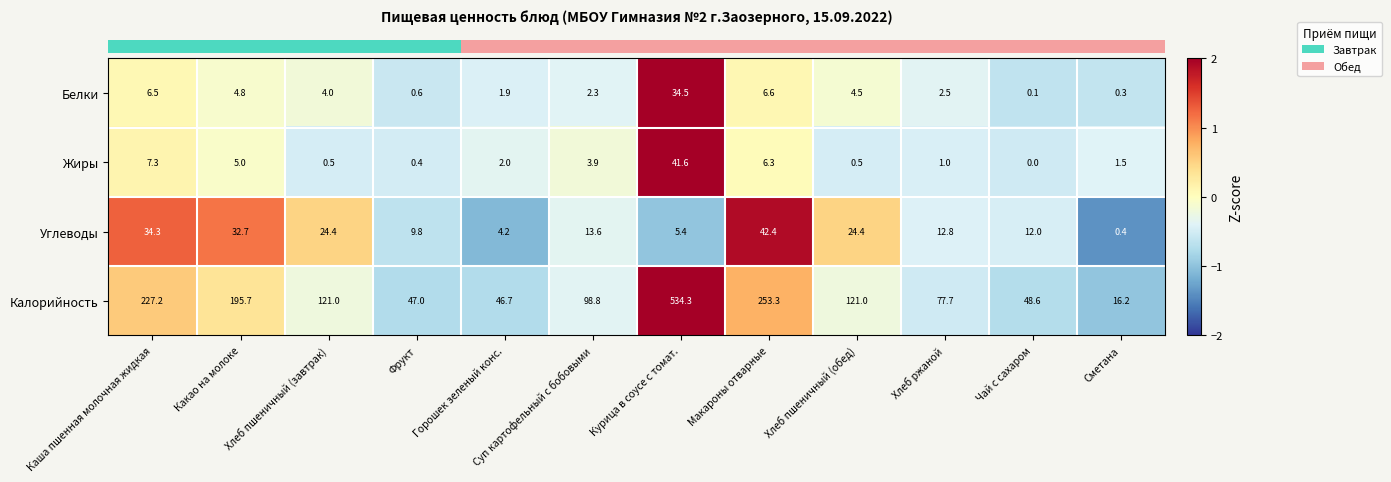

What is the highest value of the Белки series?

34.5